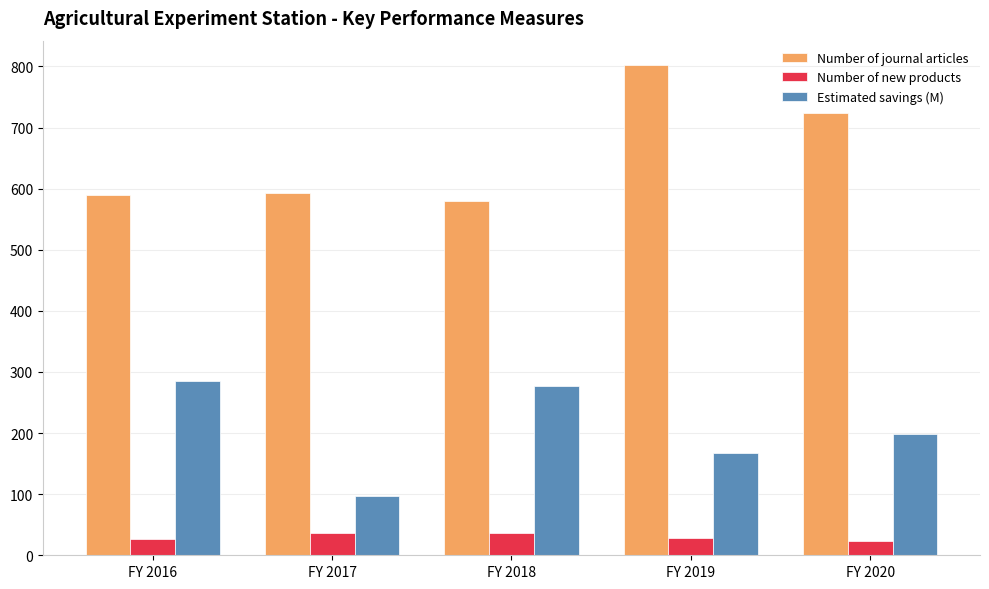

List the series in order of their peak value, lowest first.

Number of new products, Estimated savings (M), Number of journal articles